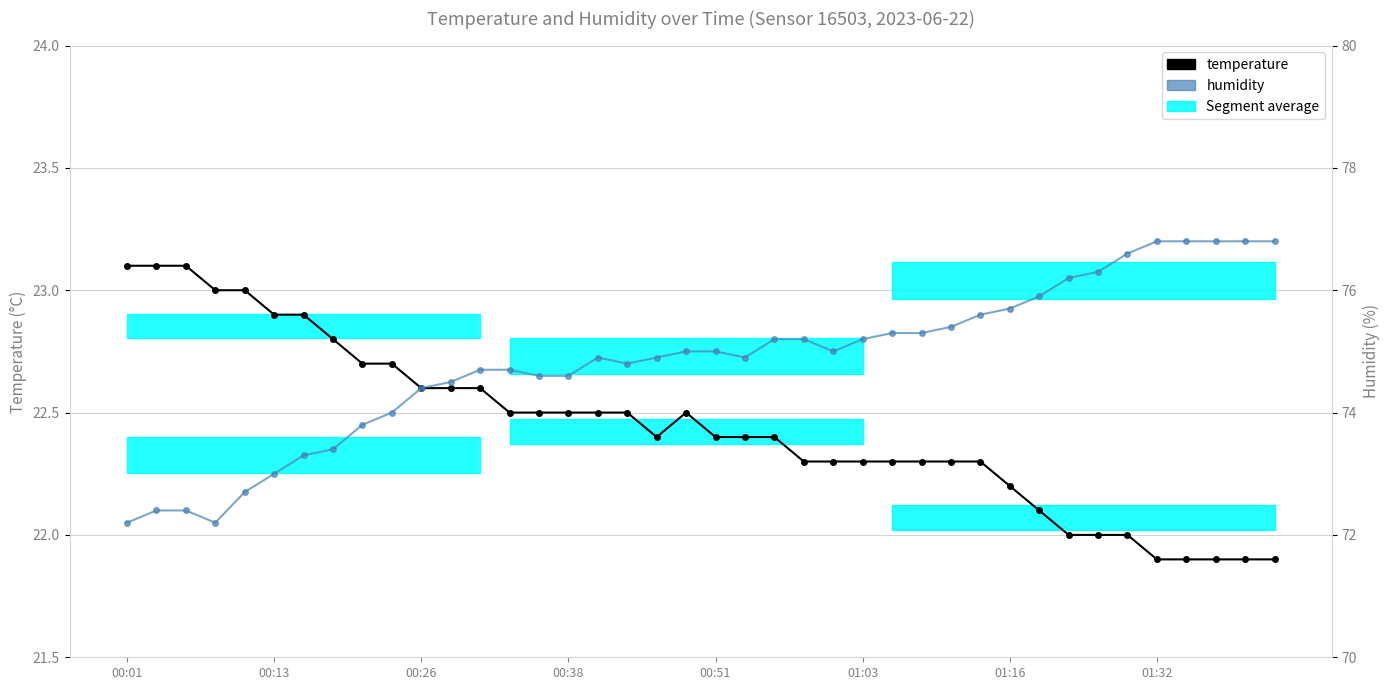

Where does the temperature series first go above 22?

00:01